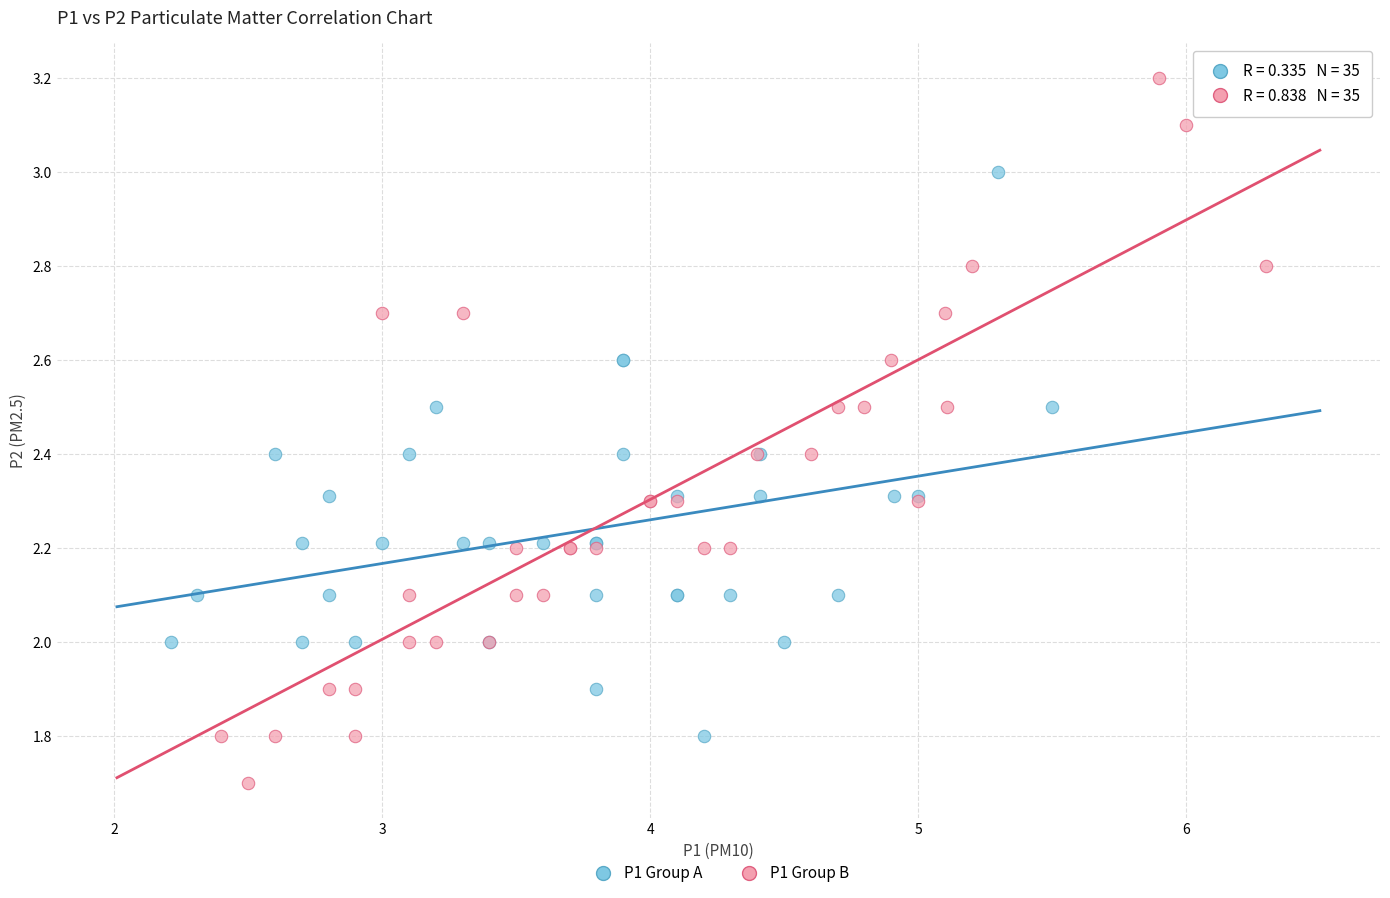

Which series has the widest spread of Y values?

P1 Group B